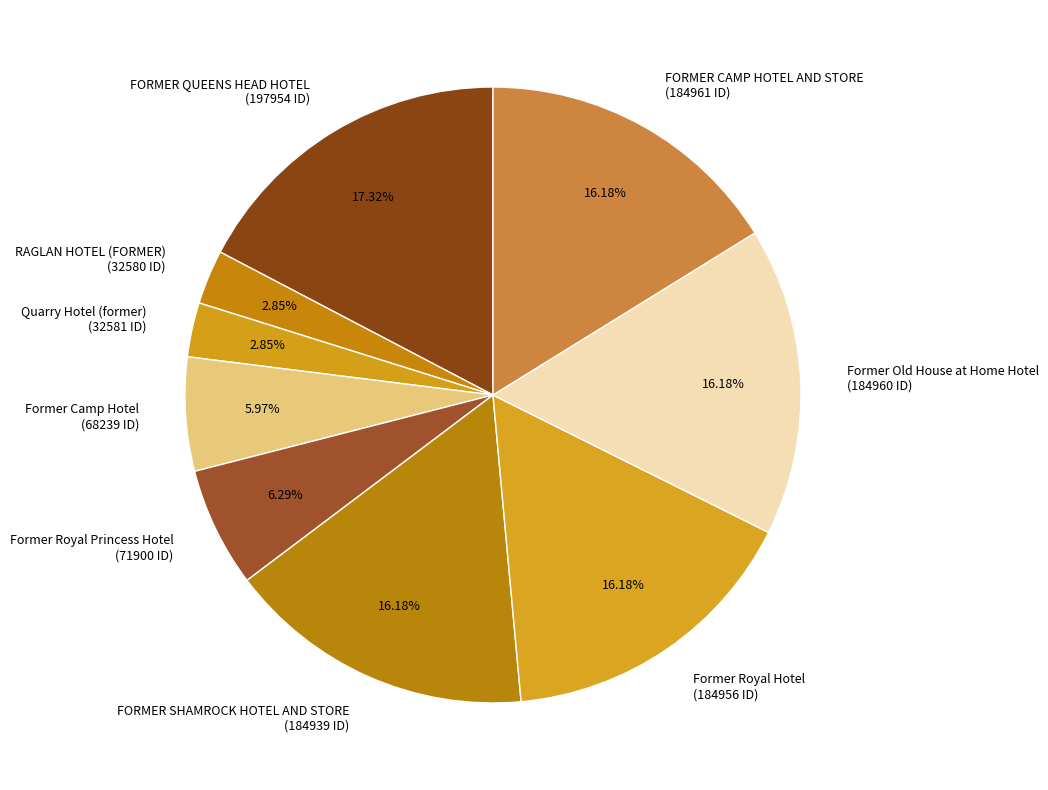

Count the number of slices in the pie.

9